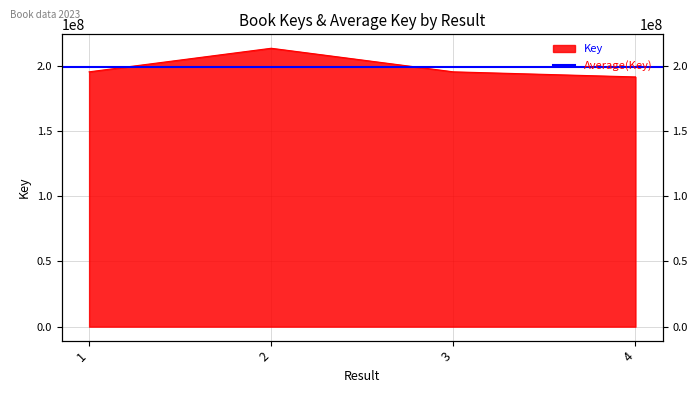

How many interior local peaks (higher than both neighbors) does the data have?

1